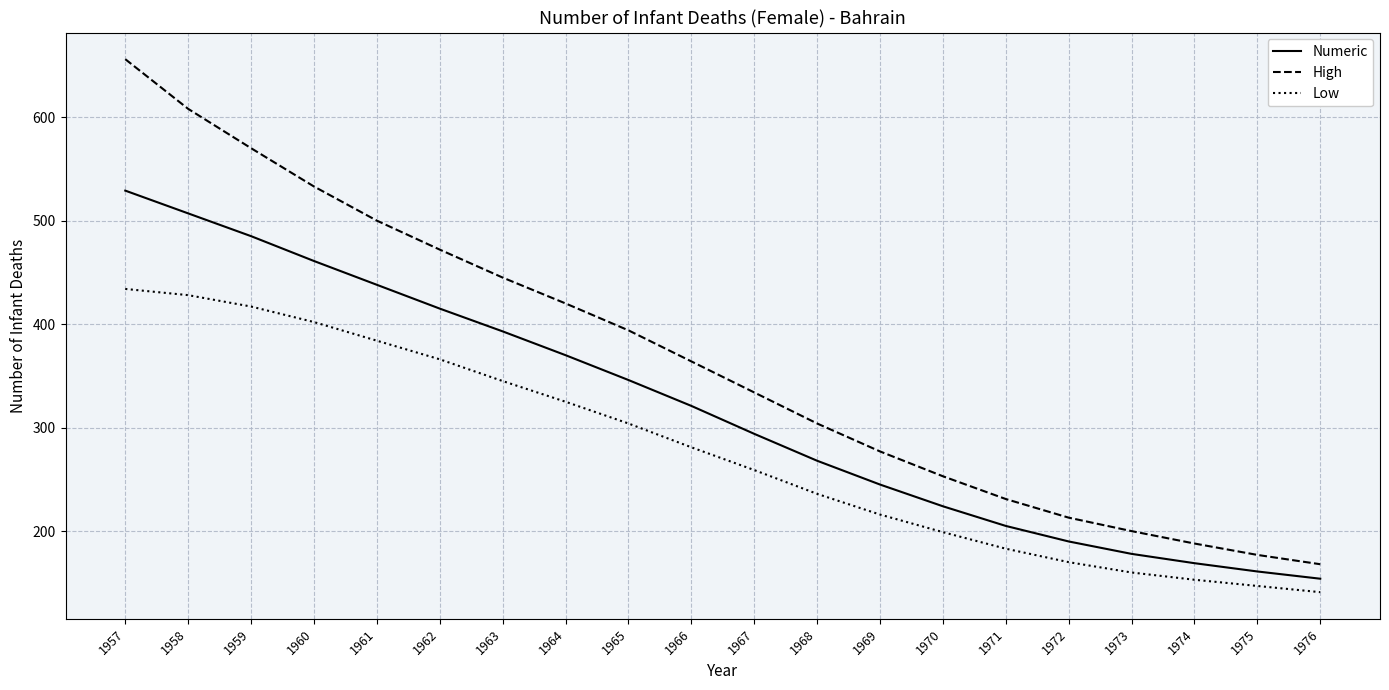

Is it true that Numeric equals 298 at 1972?

False